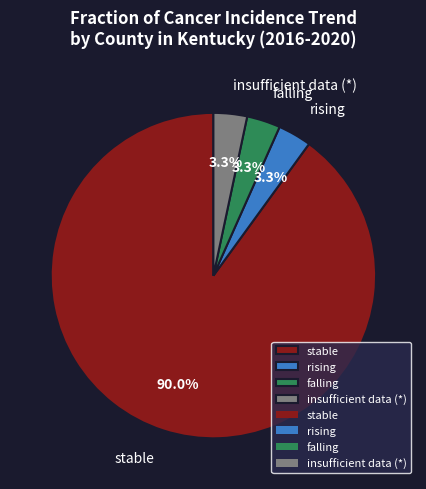

What percentage is NOT represented by falling?

96.7%